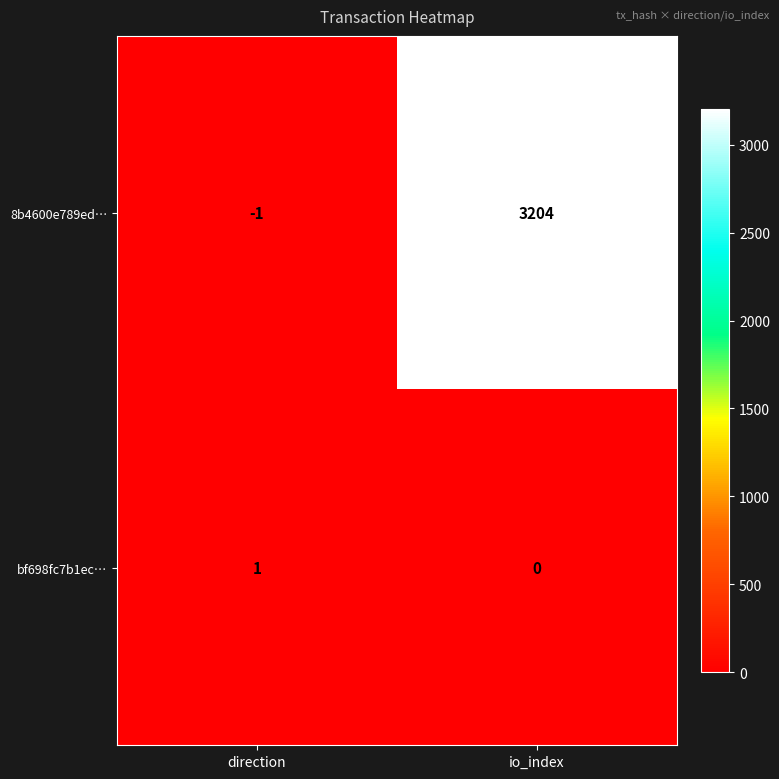

Reading left to right, what are all the values shown in this chart?

8b4600e789ed…: direction=-1	io_index=3204
bf698fc7b1ec…: direction=1	io_index=0